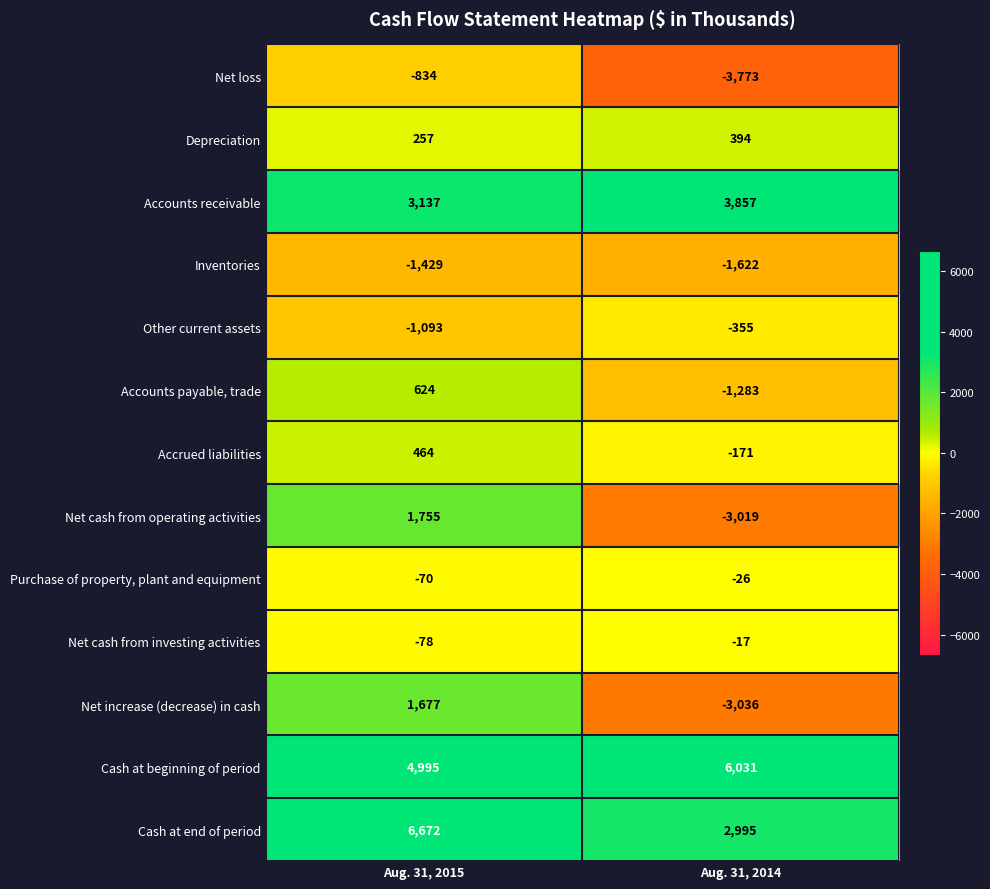

Count the number of data series in this chart.

13